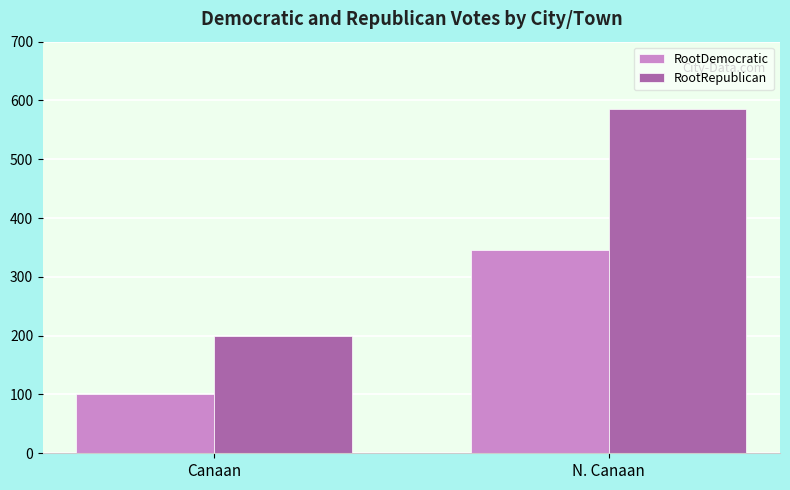

List the series in order of their overall mean, lowest first.

RootDemocratic, RootRepublican